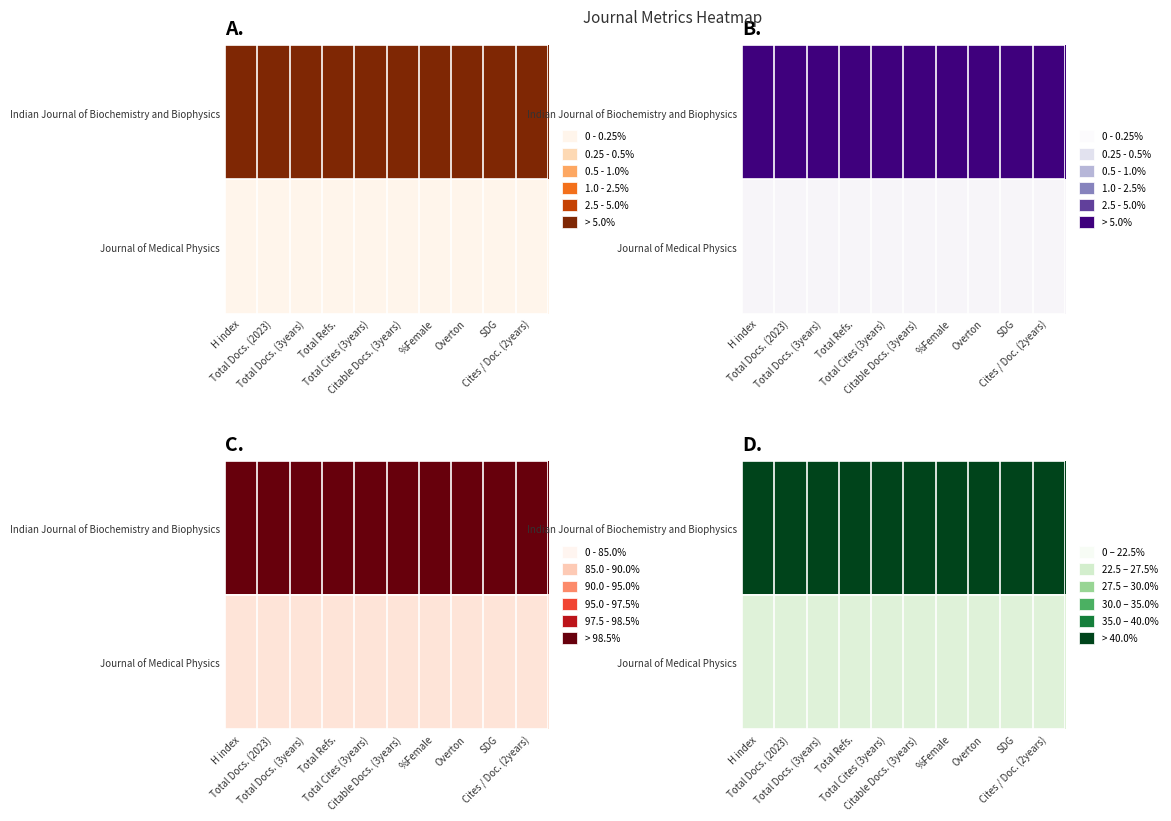

At which category does the chart reach its minimum across all series?

H index